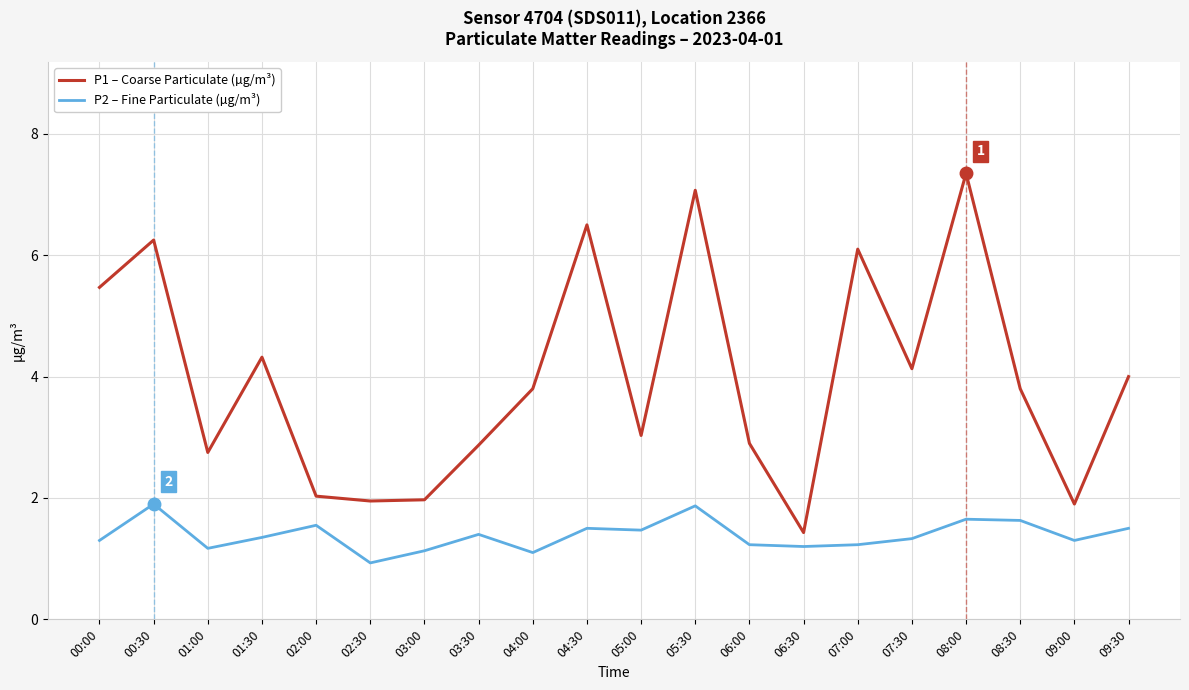

How many lines are shown in the chart?

2